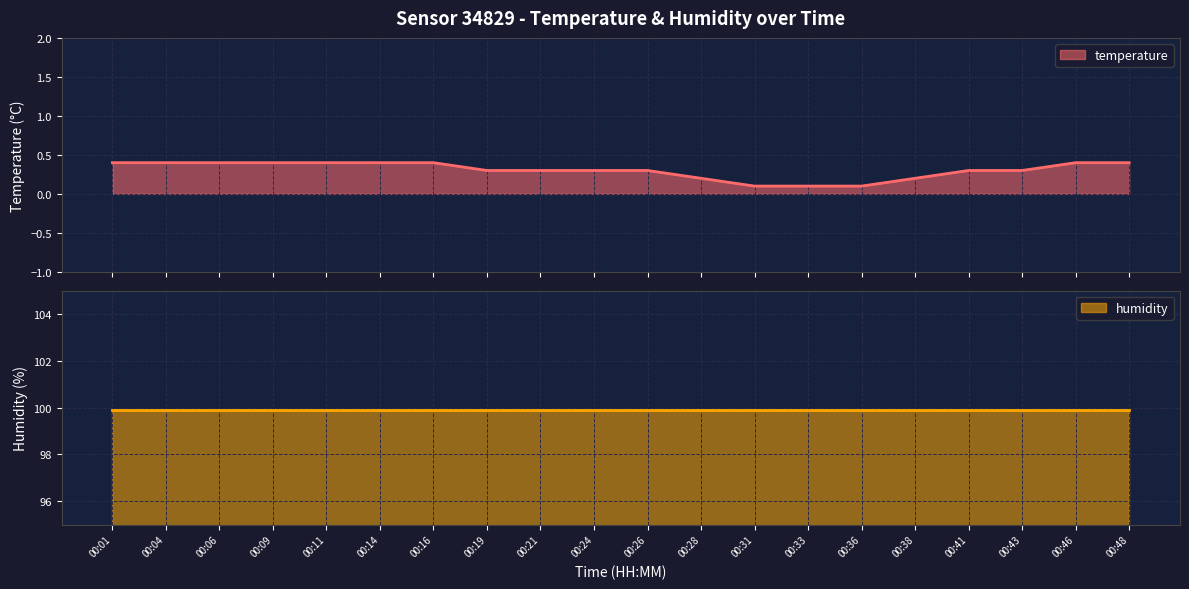

Count the number of categories in the chart.

20